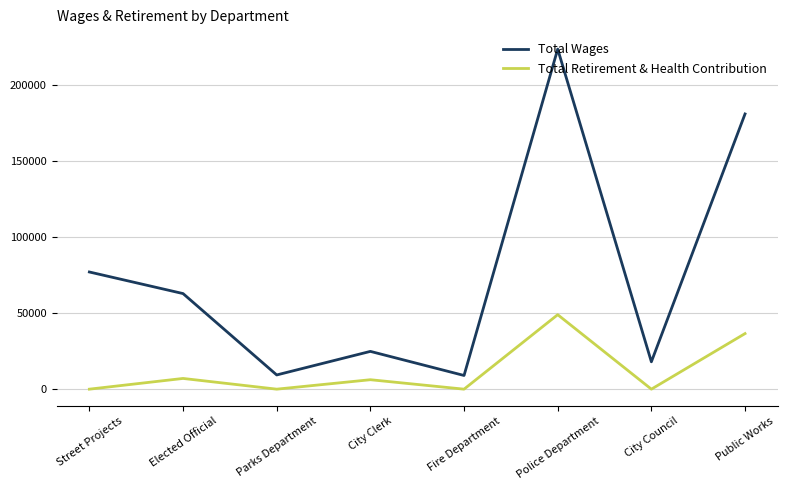

What is the difference between the Total Retirement & Health Contribution values at Public Works and Fire Department?

36558